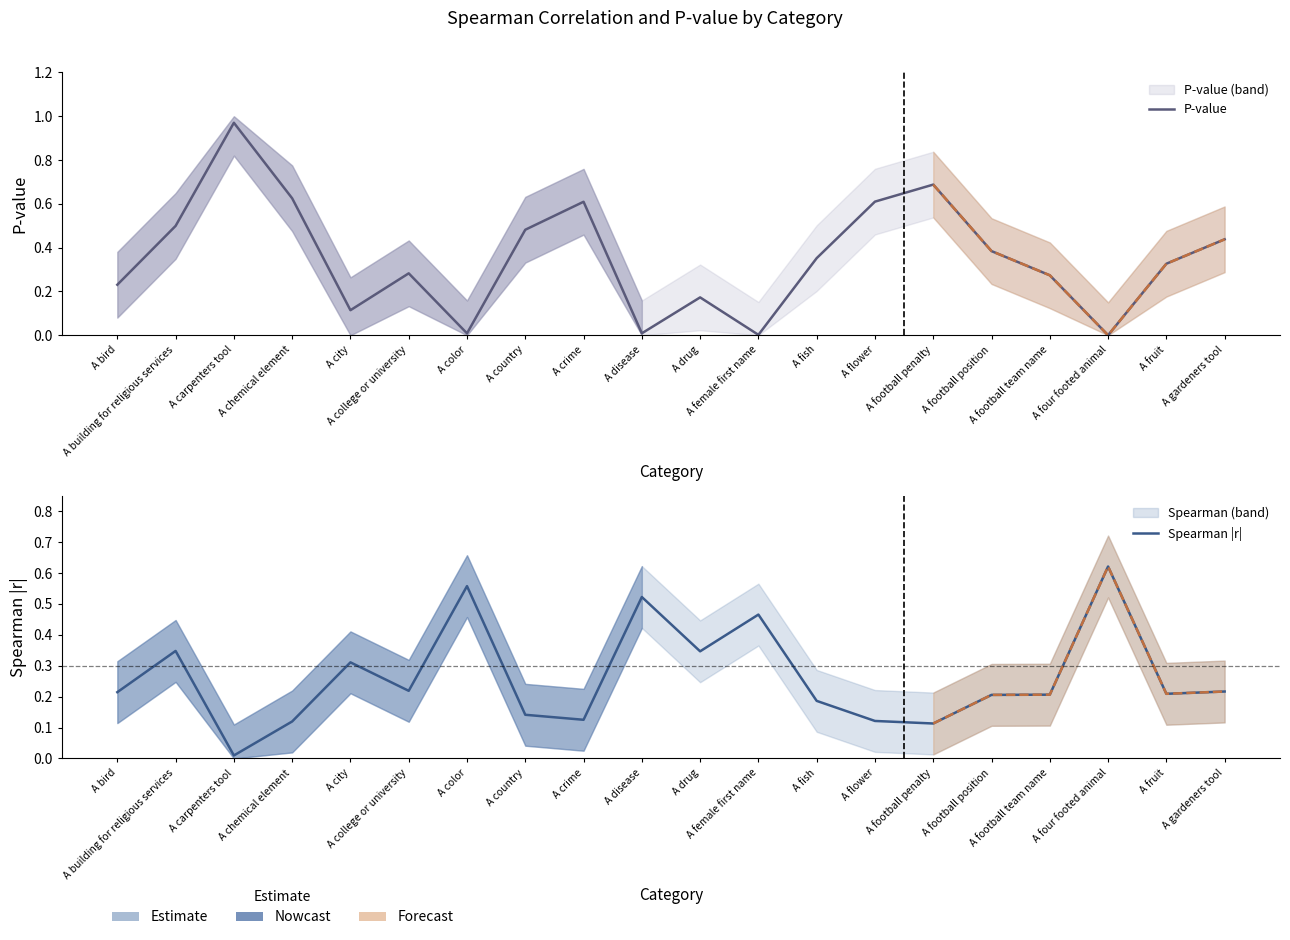

Rank the series by their average value, from lowest to highest.

Spearman |r|, P-value